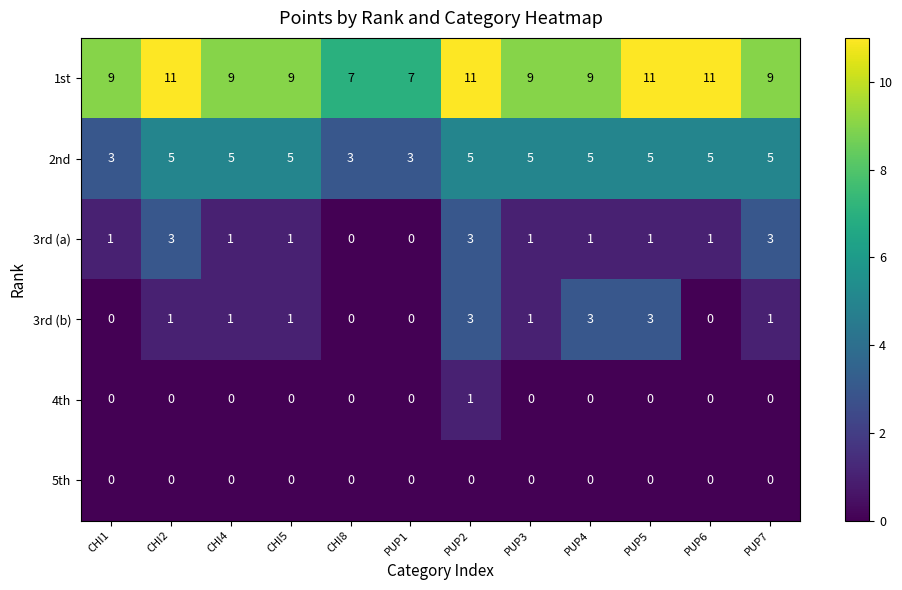

What is the lowest value of the 2nd series?

3